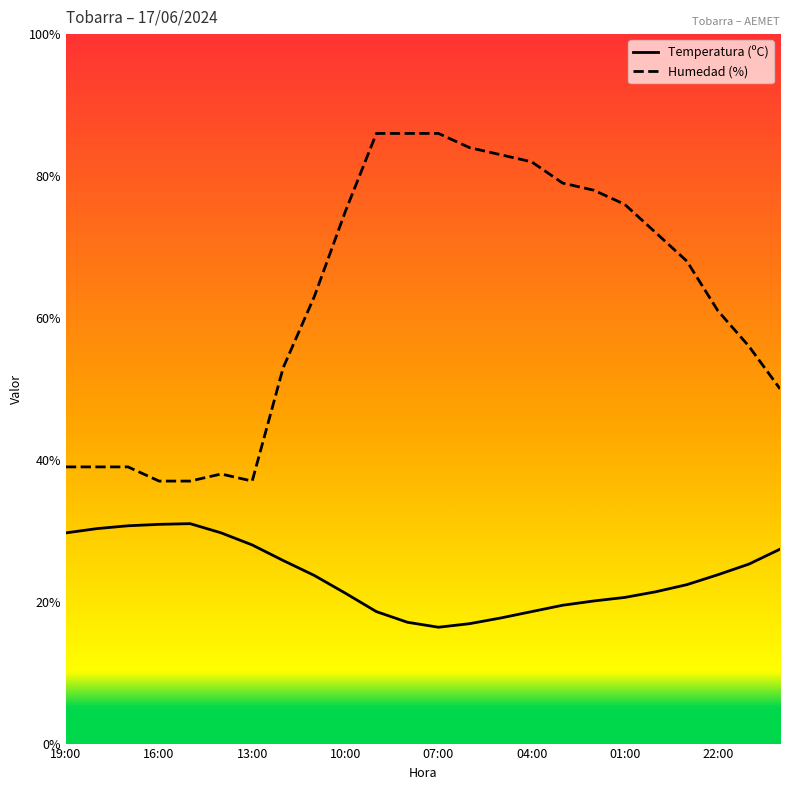

What is the minimum value shown in the chart?

16.4